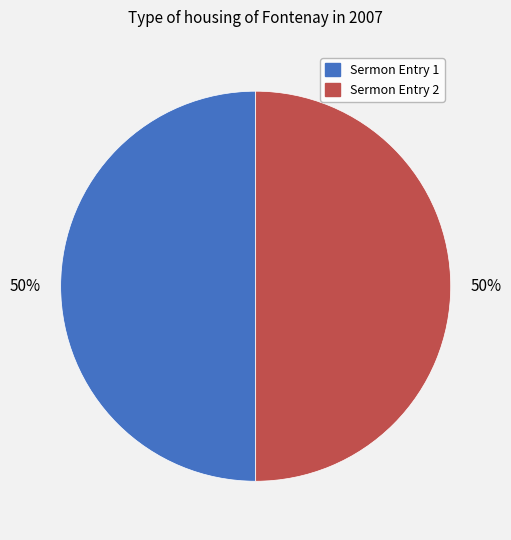

Is the sum of Sermon Entry 2 and Sermon Entry 1 greater than half?

Yes